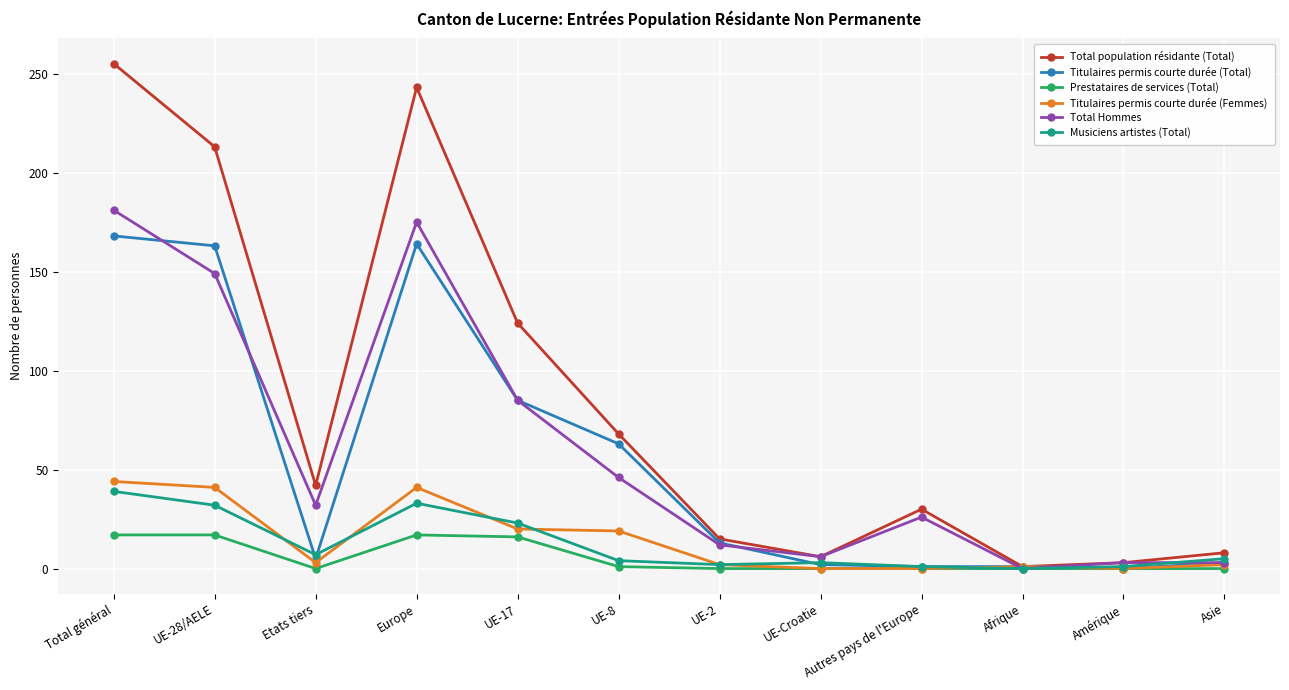

Between which two adjacent categories do Musiciens artistes (Total) and Titulaires permis courte durée (Femmes) first intersect?

UE-28/AELE and Etats tiers